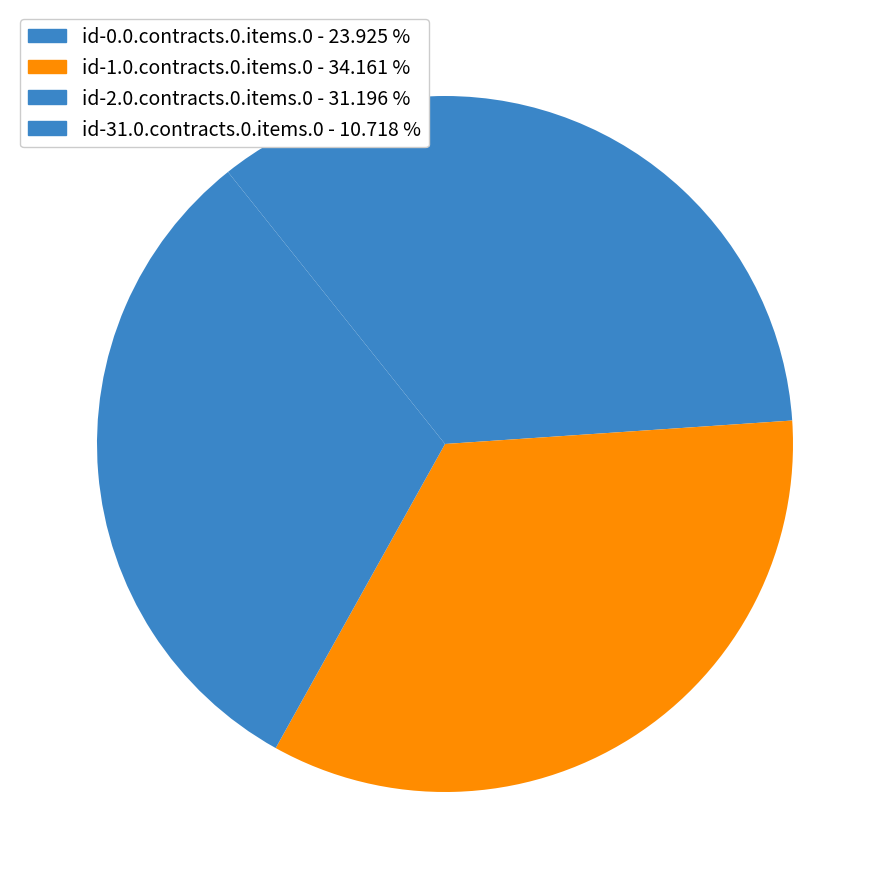

Does id-31.0.contracts.0.items.0 account for over 50% of the chart?

No